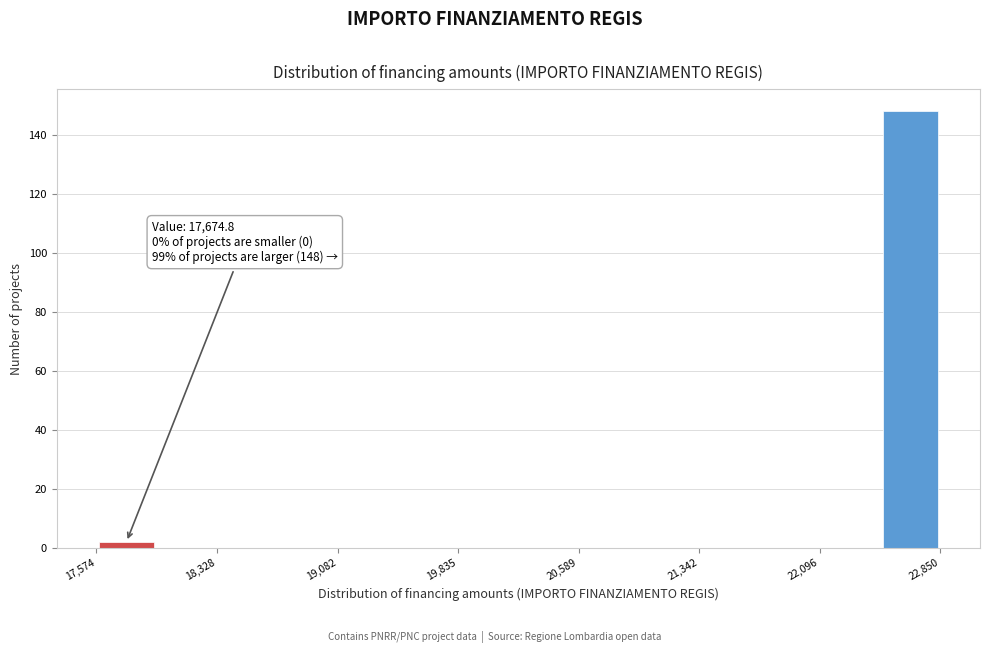

Around what value on the x-axis is the tallest bar? Give the approximate position of its centre, as read against the axis.

22700